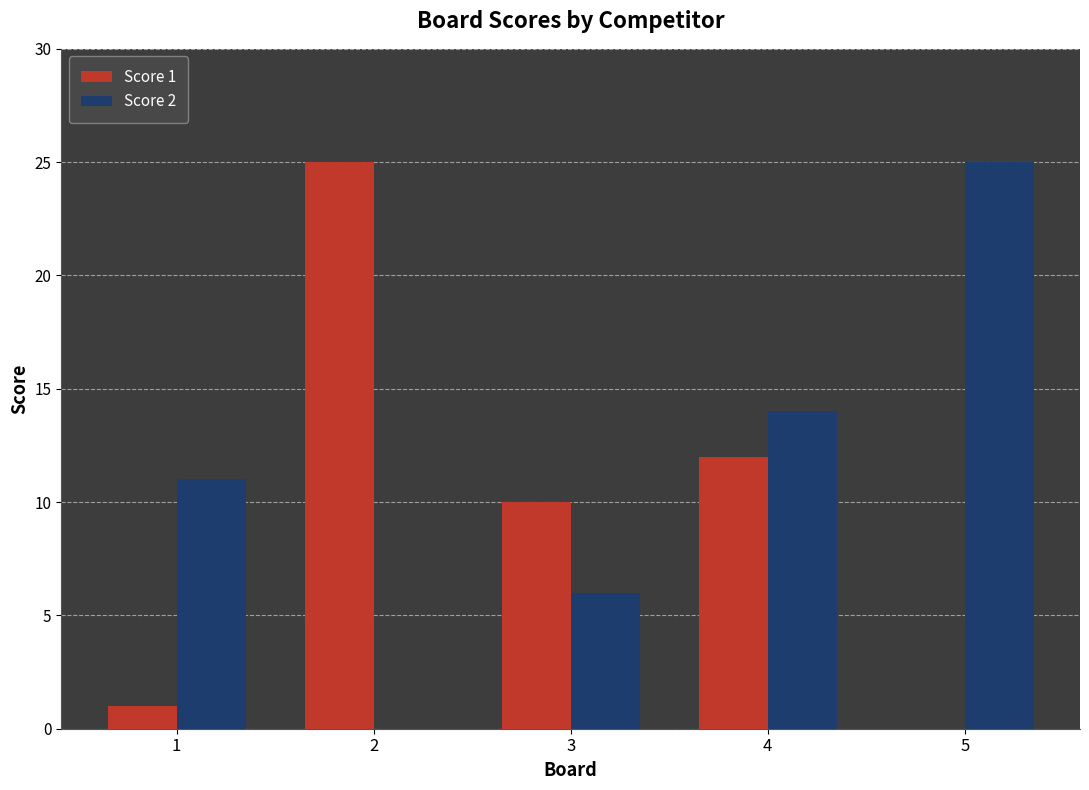

What is the sum of the Score 2 values at 2 and 5?

25